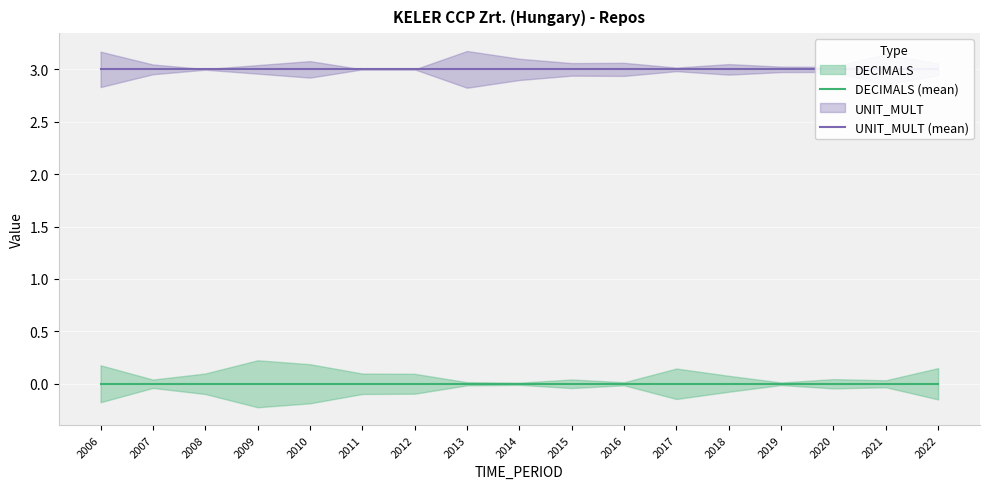

Which series has the largest range (max minus min)?

DECIMALS (mean)